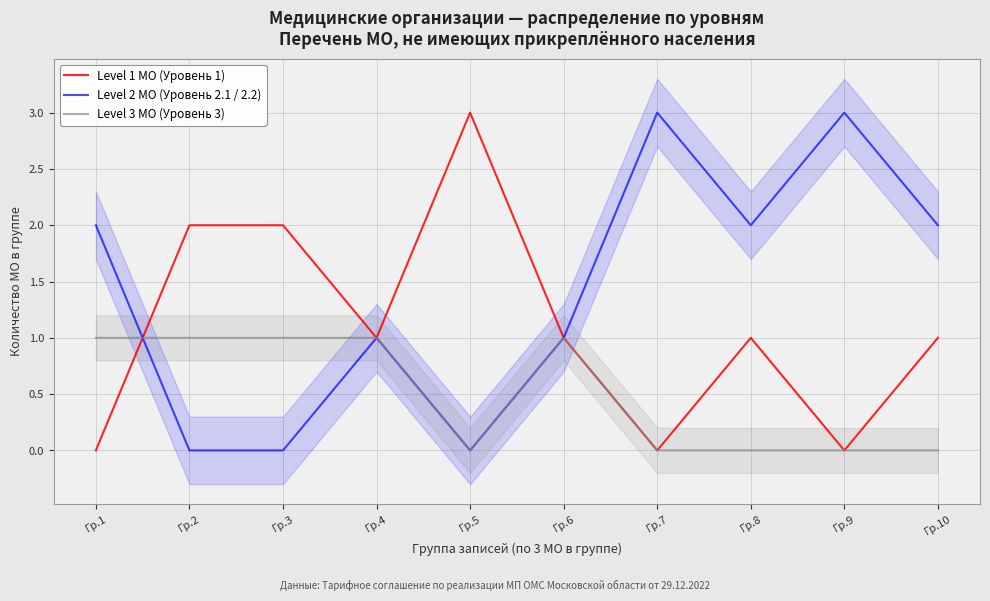

True or false: Level 3 МО (Уровень 3) and Level 2 МО (Уровень 2.1 / 2.2) cross at least once.

True